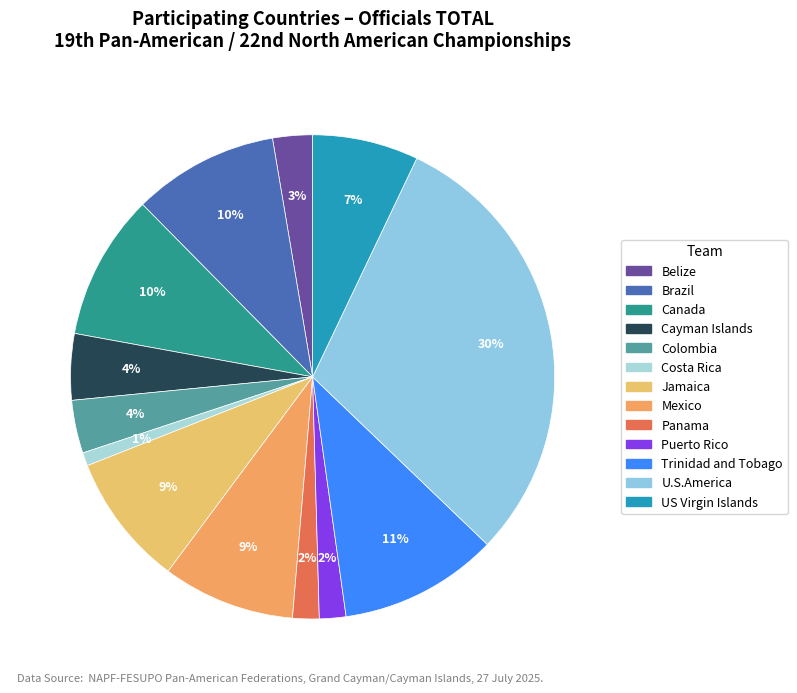

To the nearest percent, what percentage of the pie is Jamaica?

9%